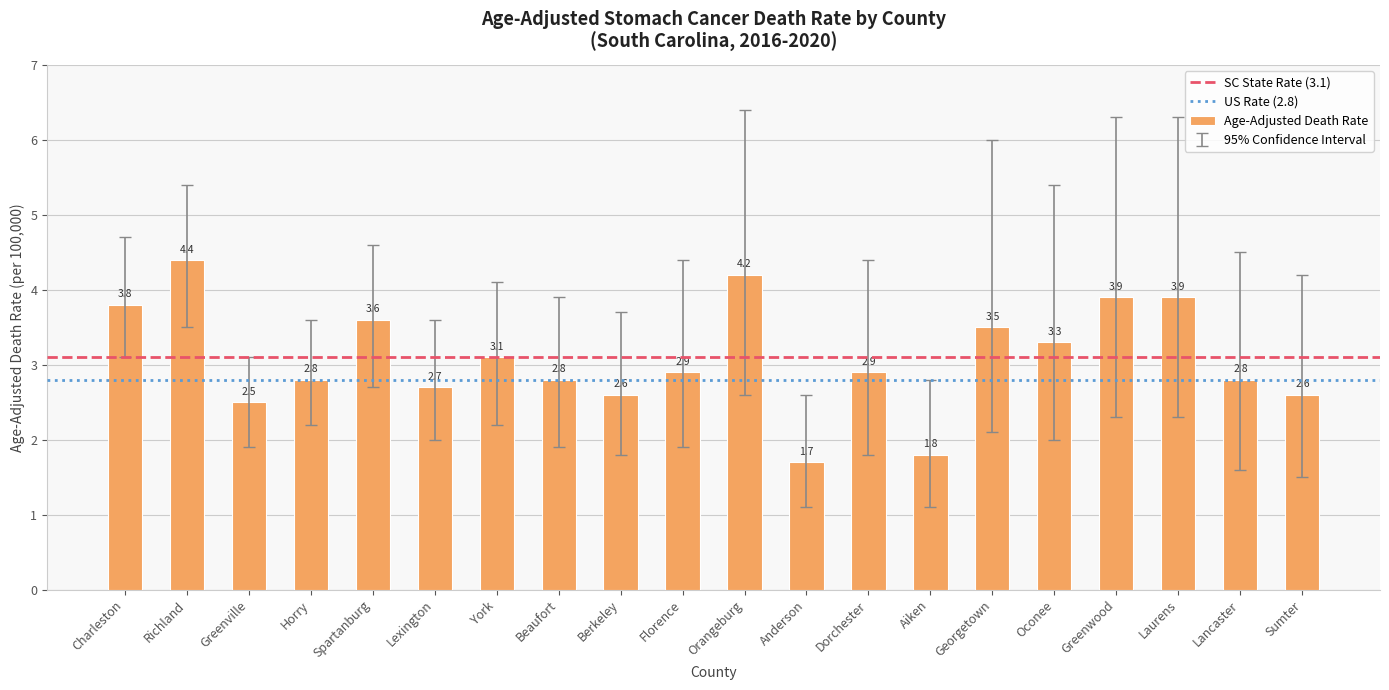

What is the approximate value at Dorchester?

2.9